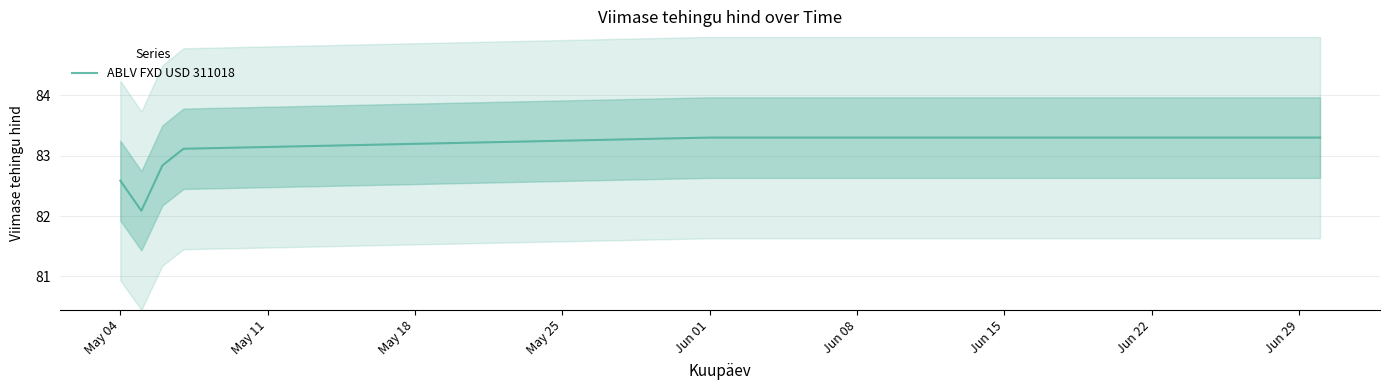

What is the maximum value for ABLV FXD USD 311018?

83.3